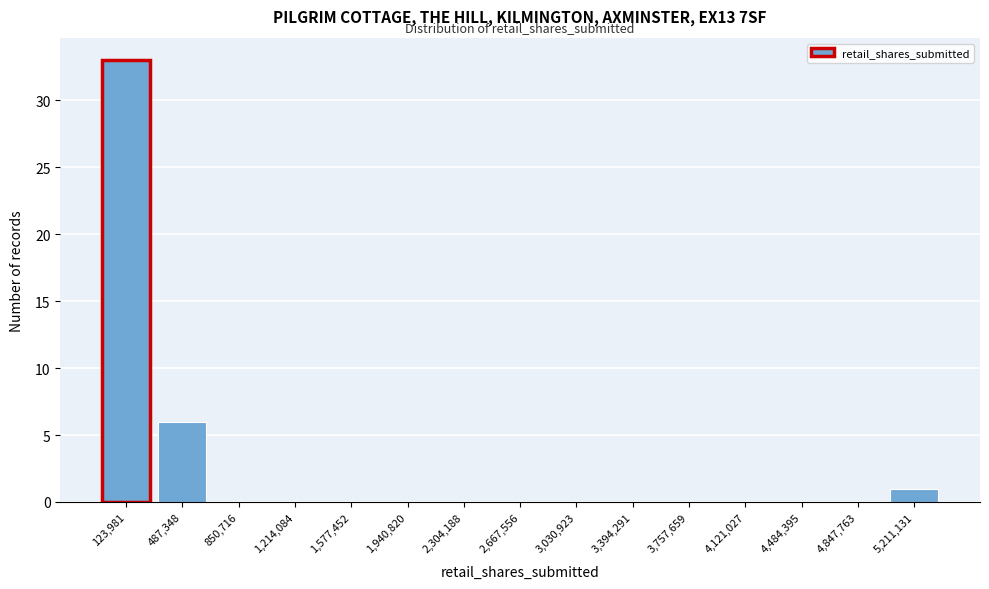

Reading right to left, what are all the values shown in this chart?

5,211,131=1	4,847,763=0	4,484,395=0	4,121,027=0	3,757,659=0	3,394,291=0	3,030,923=0	2,667,556=0	2,304,188=0	1,940,820=0	1,577,452=0	1,214,084=0	850,716=0	487,348=6	123,981=33